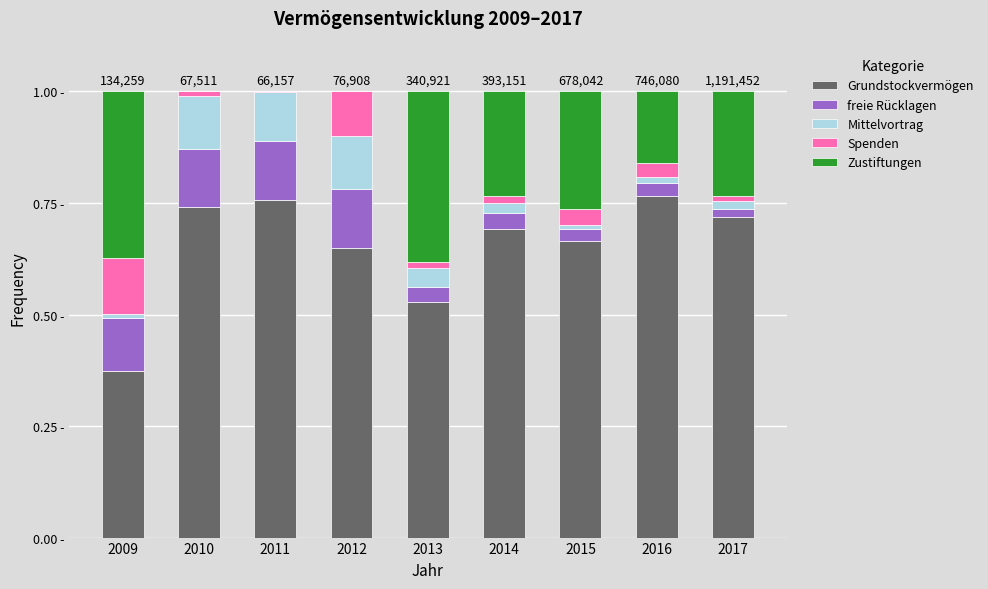

The value of freie Rücklagen at 2017 is 0.0. True or false?

True